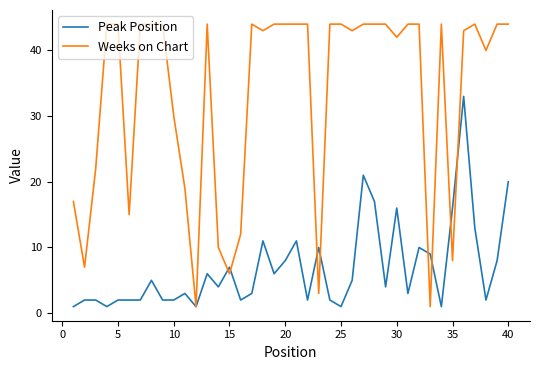

What is the sum of all Weeks on Chart values?

1330